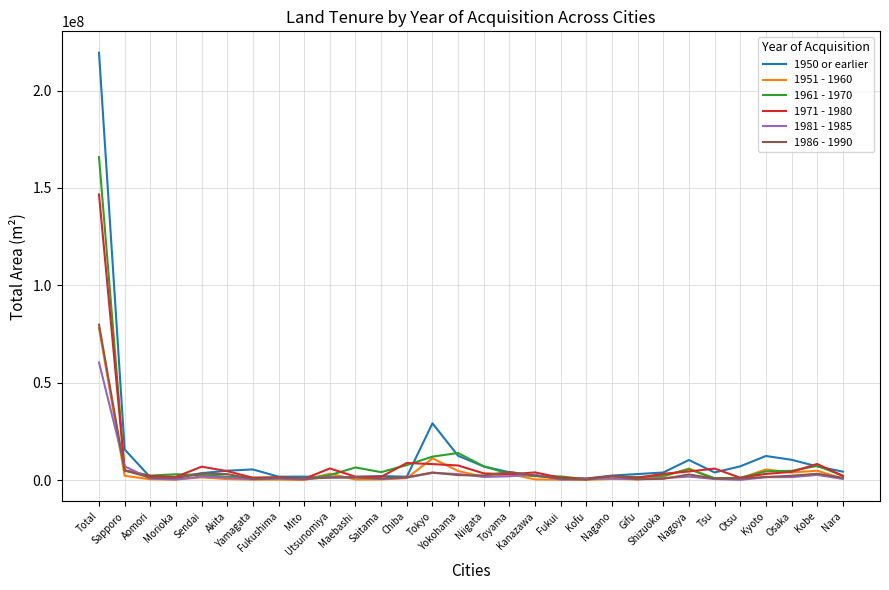

What is the maximum value shown in the chart?

219409000